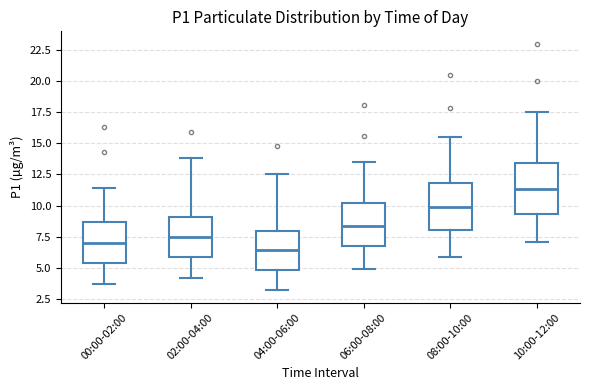

Where does the median line of the box for 08:00-10:00 sit on the y-axis? The values are not printed on the chart, so give them approximately, as read against the axis.

10.0